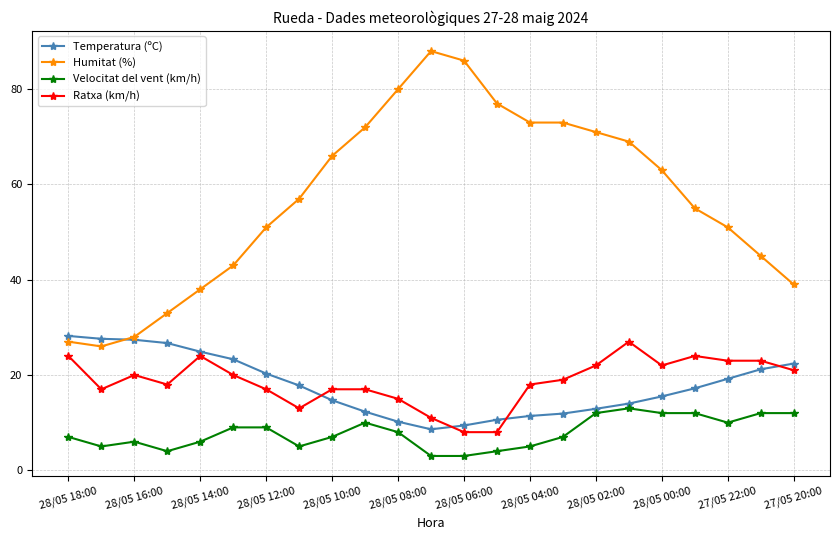

What is the value of the Ratxa (km/h) point at the 16th from the left?

19.0